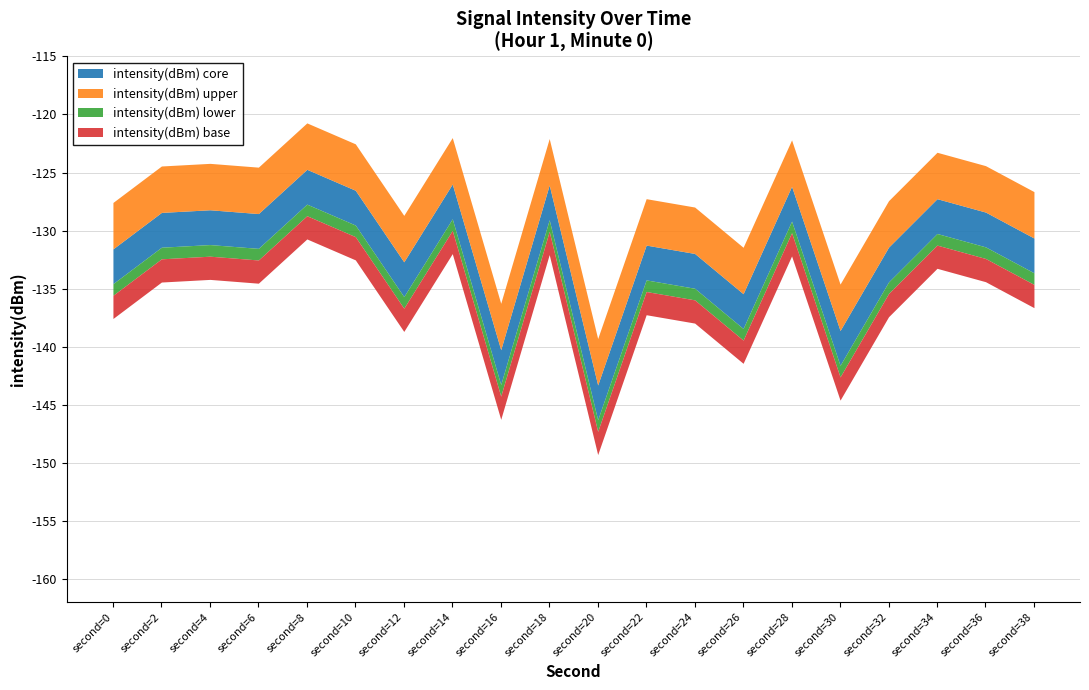

How many interior local peaks (higher than both neighbors) does the data have?

7